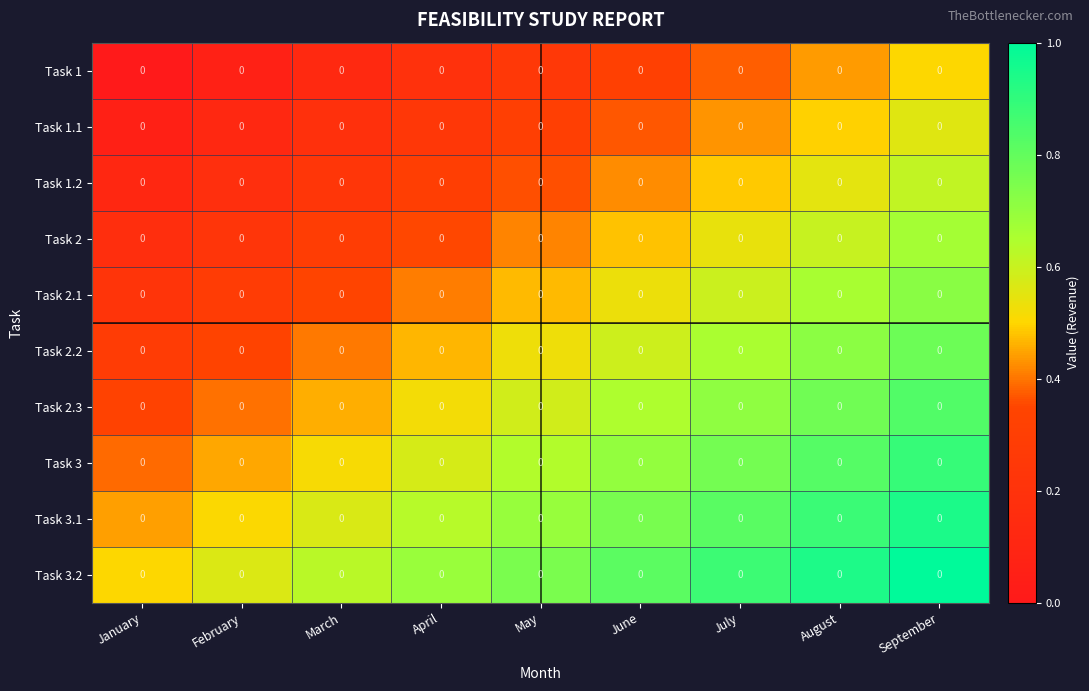

Count the Task 2.3 values in the range 0 to 1.

9